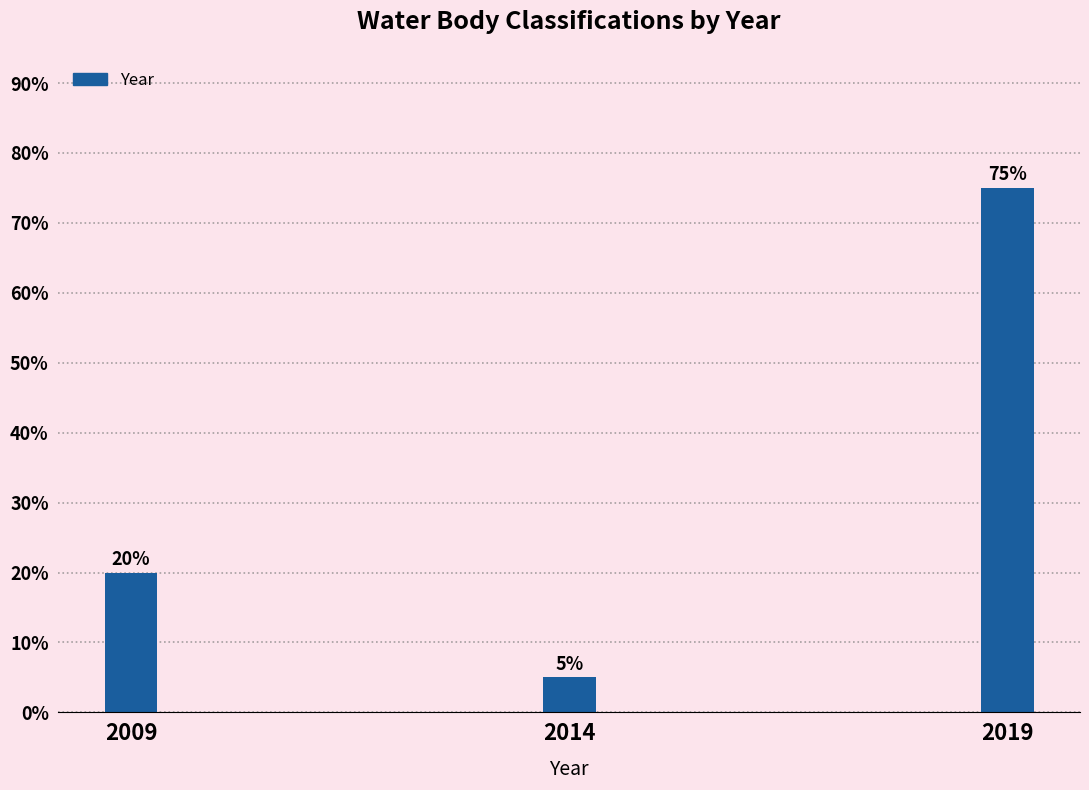

Reading left to right, what are all the values shown in this chart?

2009=20	2014=5	2019=75